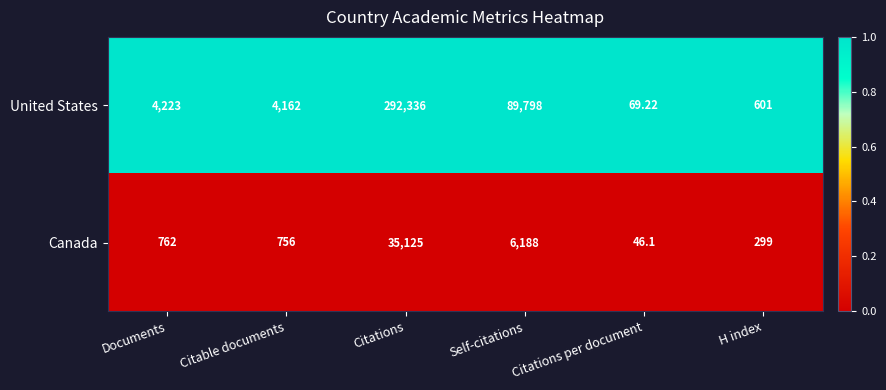

Which series changed the most between Documents and Self-citations?

United States